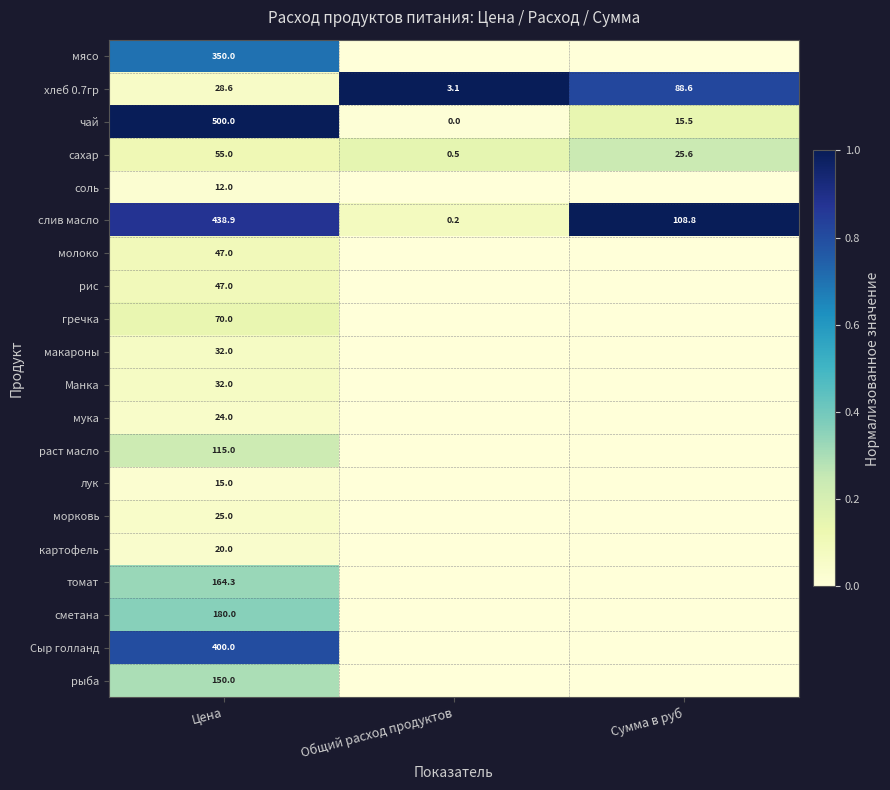

What is the maximum value for чай?

500.0